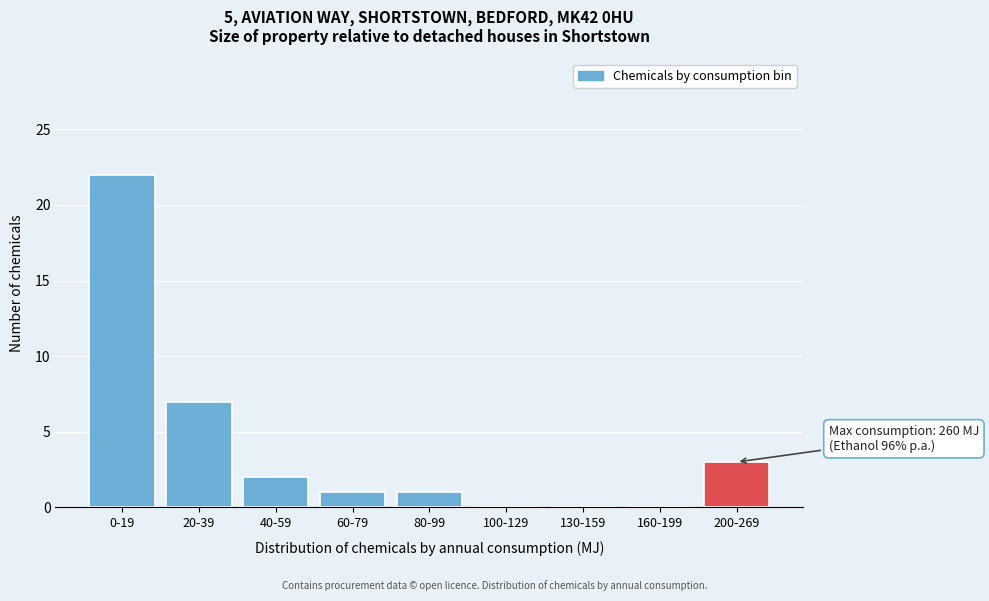

Reading right to left, list all the values displayed in this chart.

200-269=3	160-199=0	130-159=0	100-129=0	80-99=1	60-79=1	40-59=2	20-39=7	0-19=22